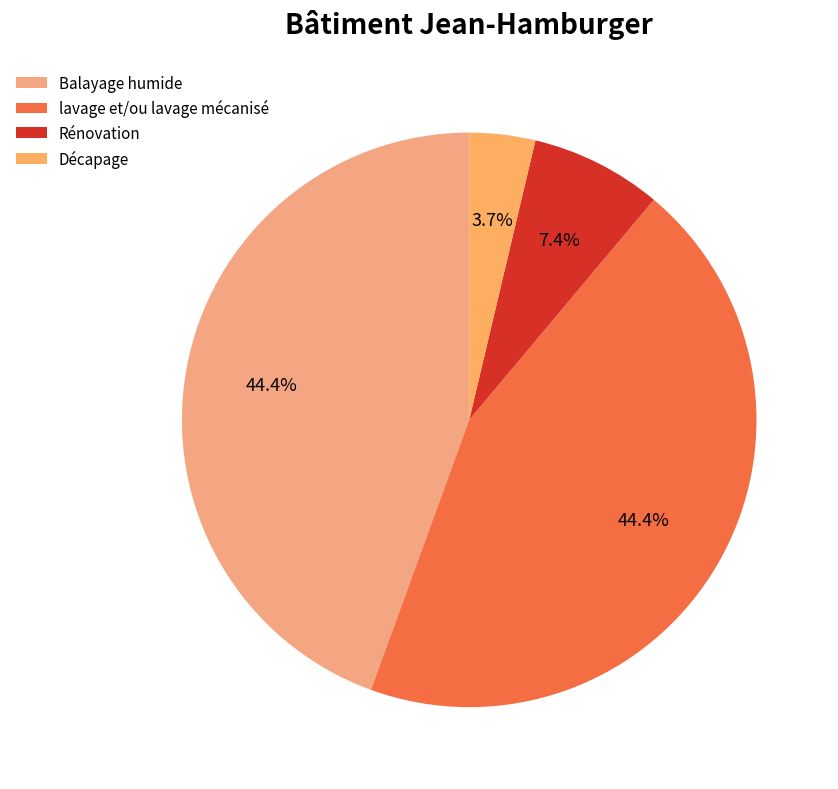

Is there any slice that represents more than half of the pie?

No